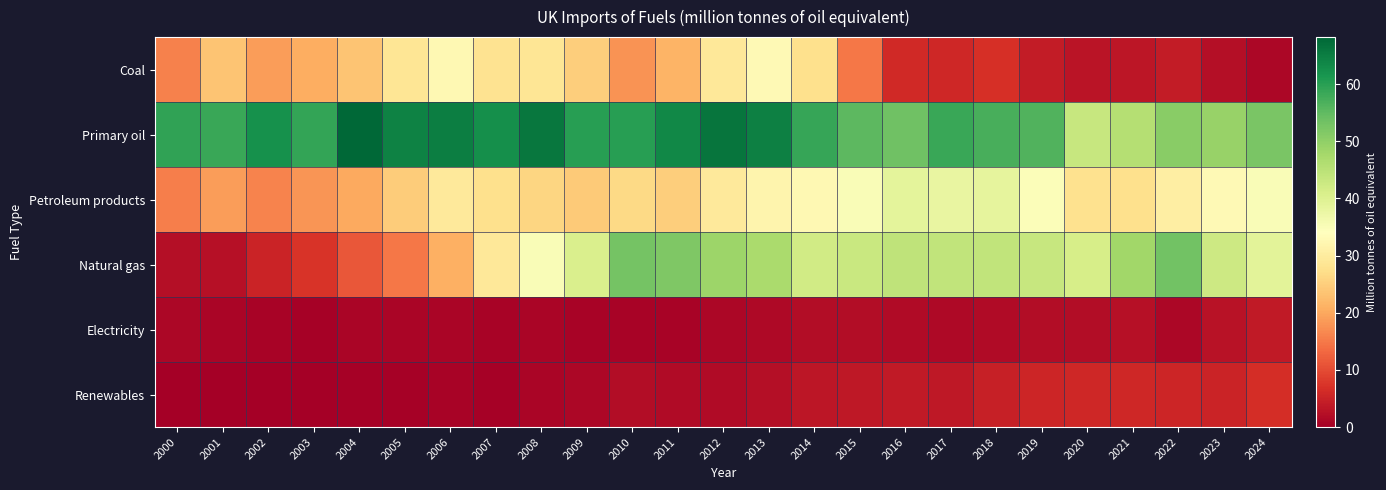

What is the total value across all series at 2023?

135.4